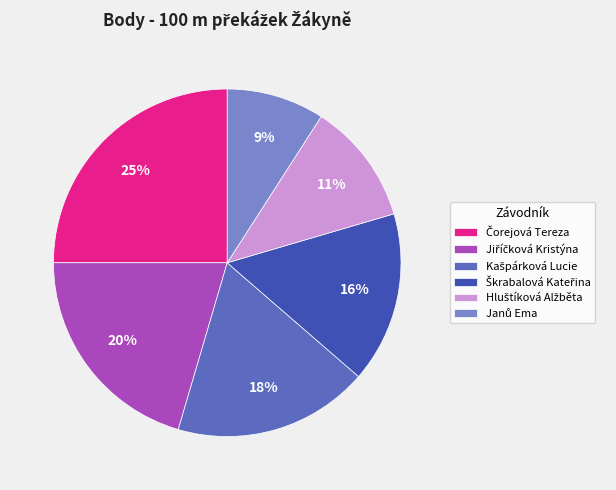

To the nearest percent, what is the average slice percentage?

17%